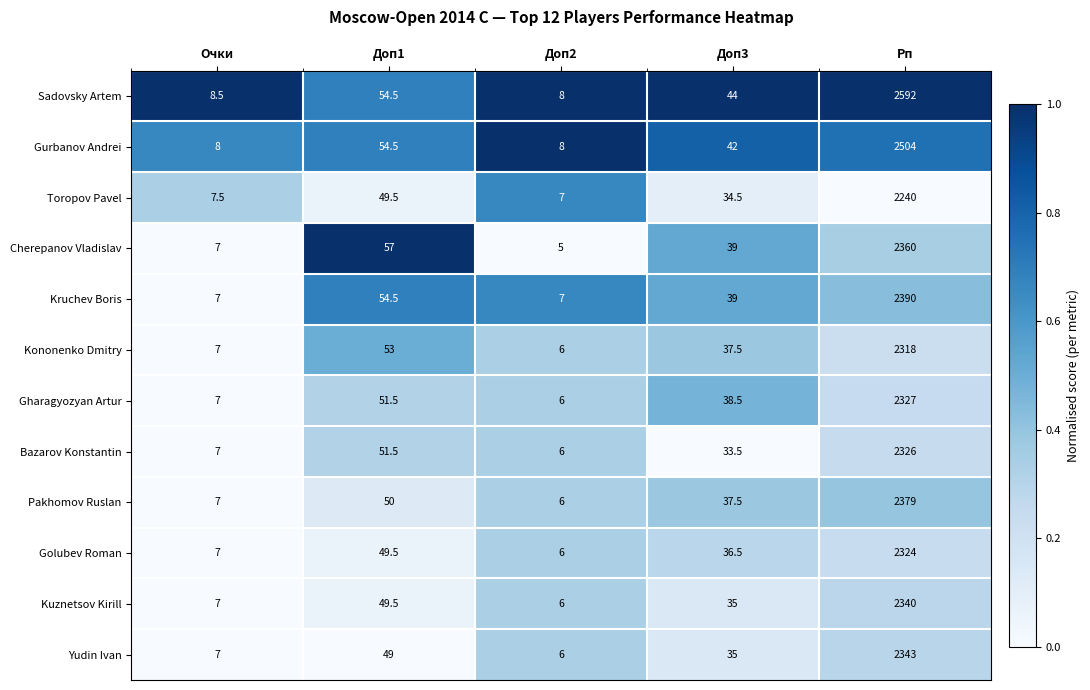

What is the total value across all series at Рп?

28443.0